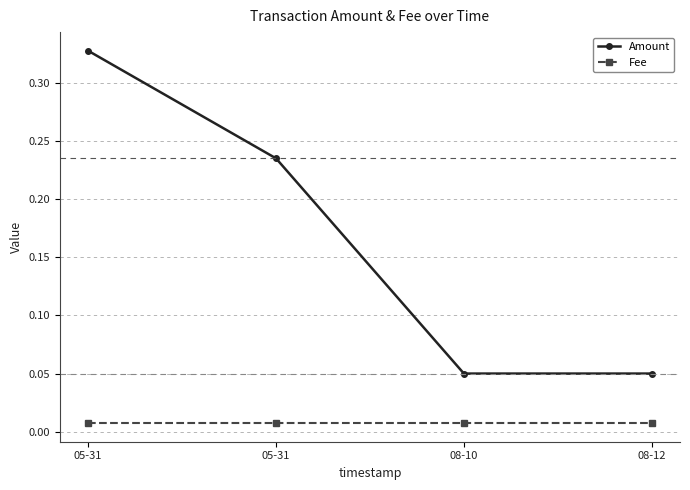

Which has a higher value, 08-12 or 05-31?

05-31